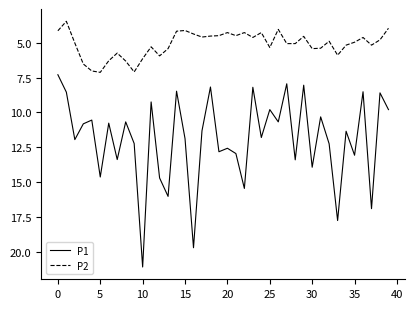

True or false: P1 and P2 intersect in this chart.

False